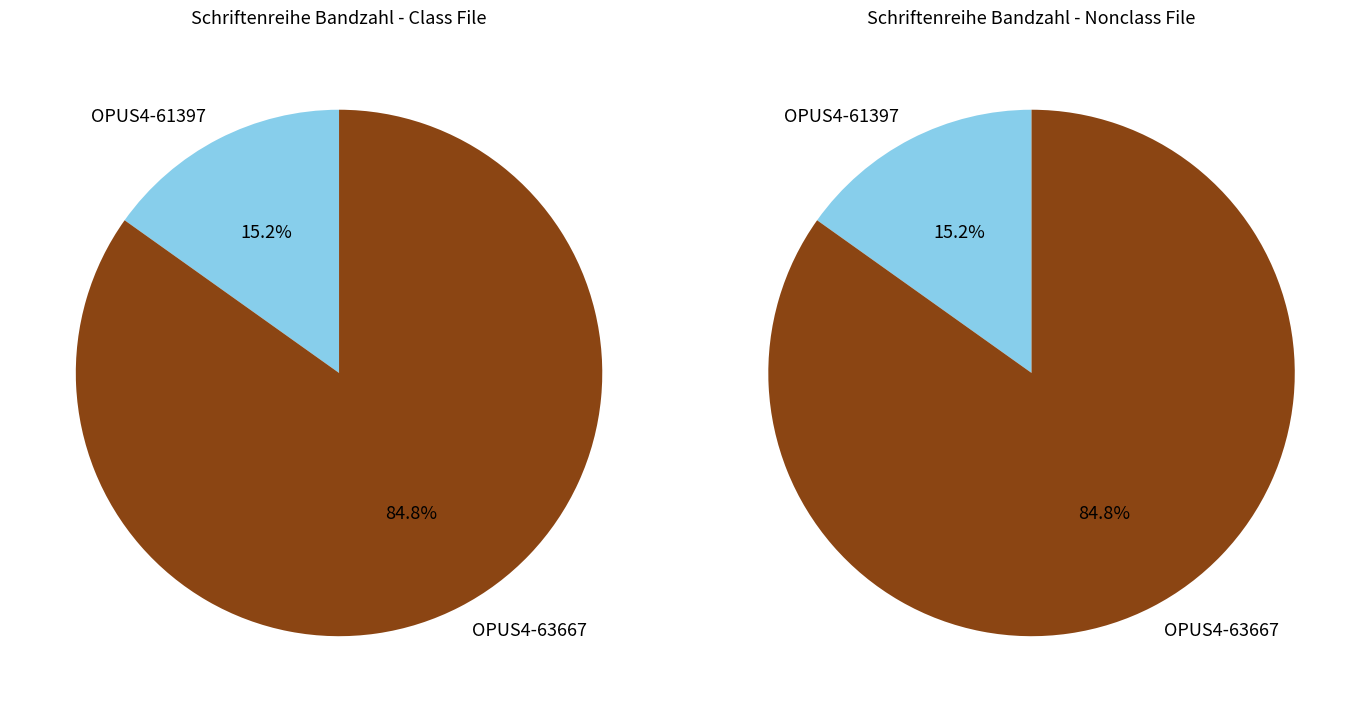

To the nearest percent, what percentage of the pie is OPUS4-63667?

85%